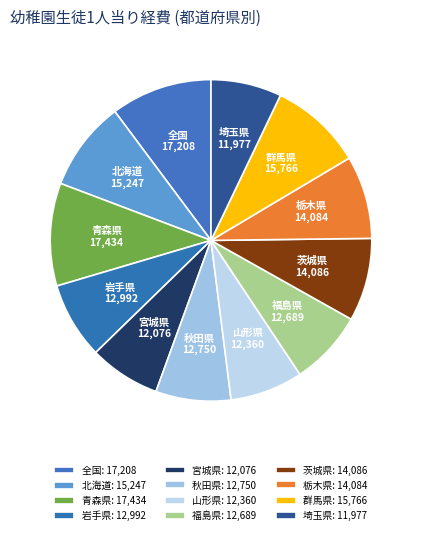

Is it true that 栃木県 is 20% of the pie?

False